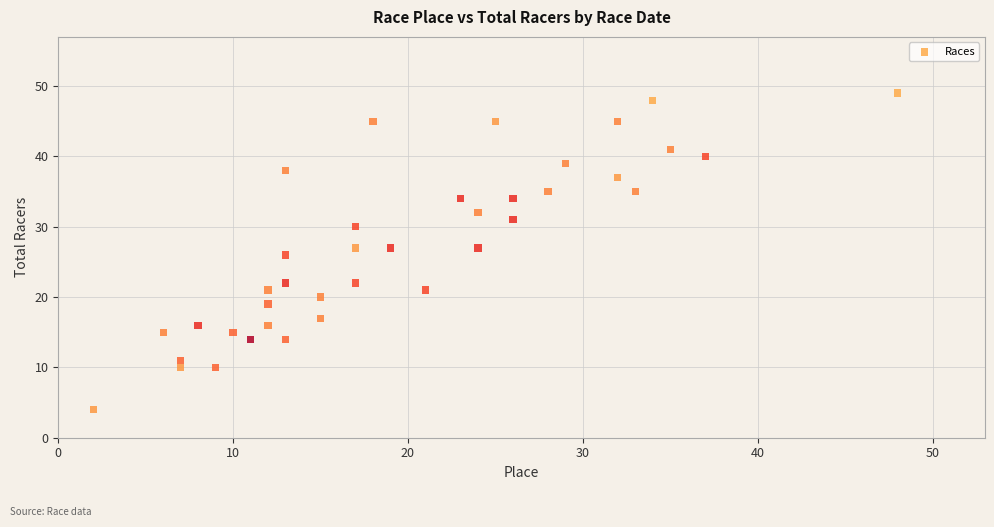

What is the range of X values (max minus min)?

46